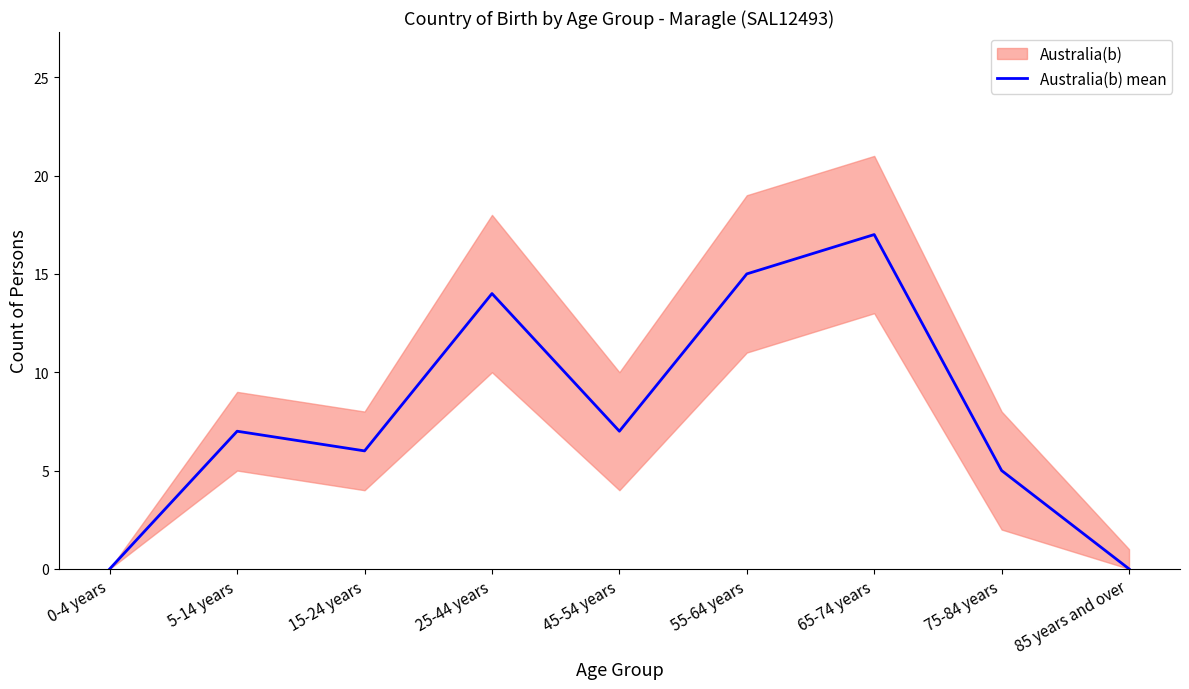

What is the label of the 1st point from the right?

85 years and over